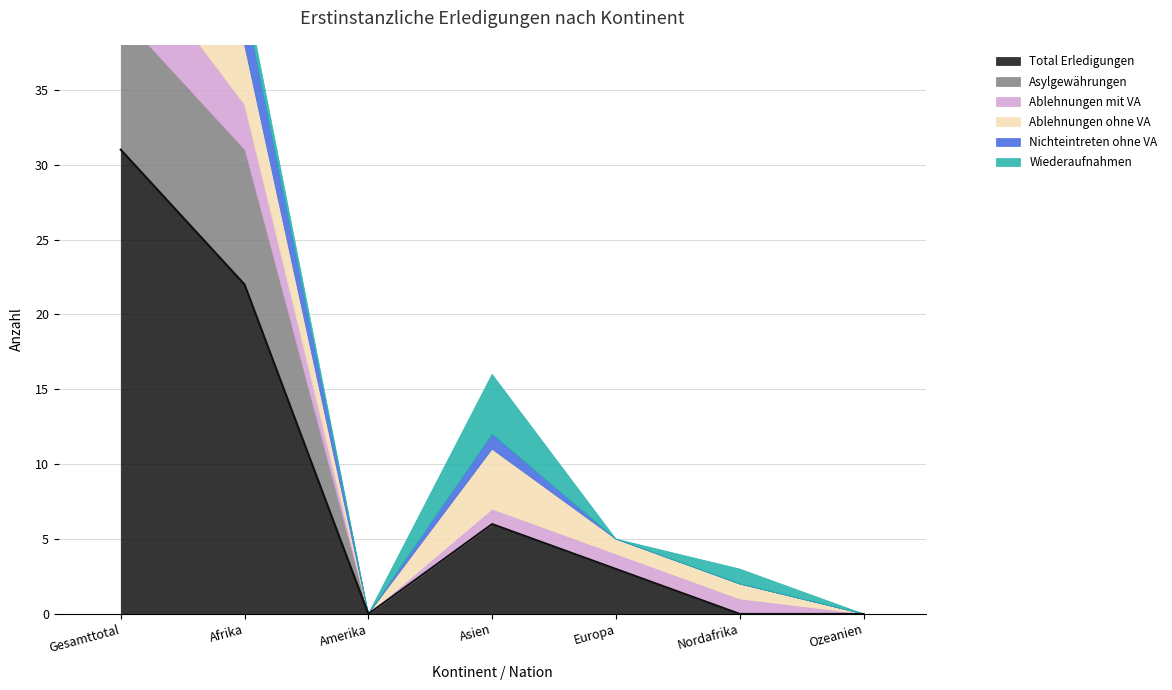

Where does the Ablehnungen ohne VA series first go above 1?

Gesamttotal